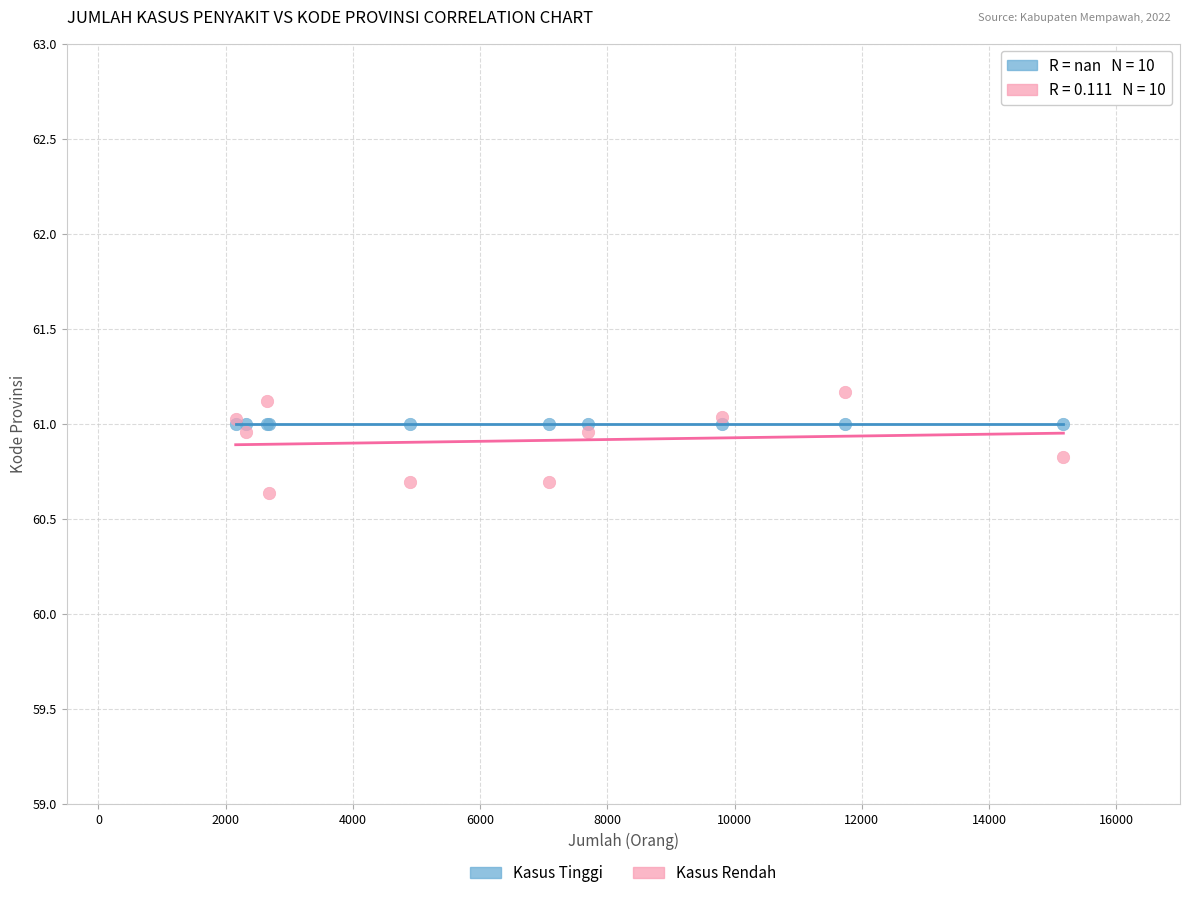

Across all series, what Y value is closest to 60?

60.6